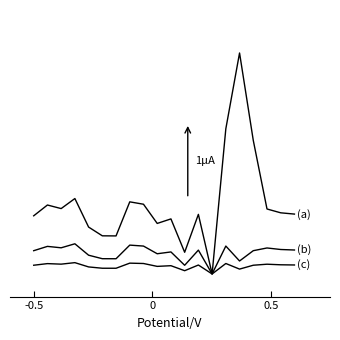

Is this an area chart (filled region under the line)?

No